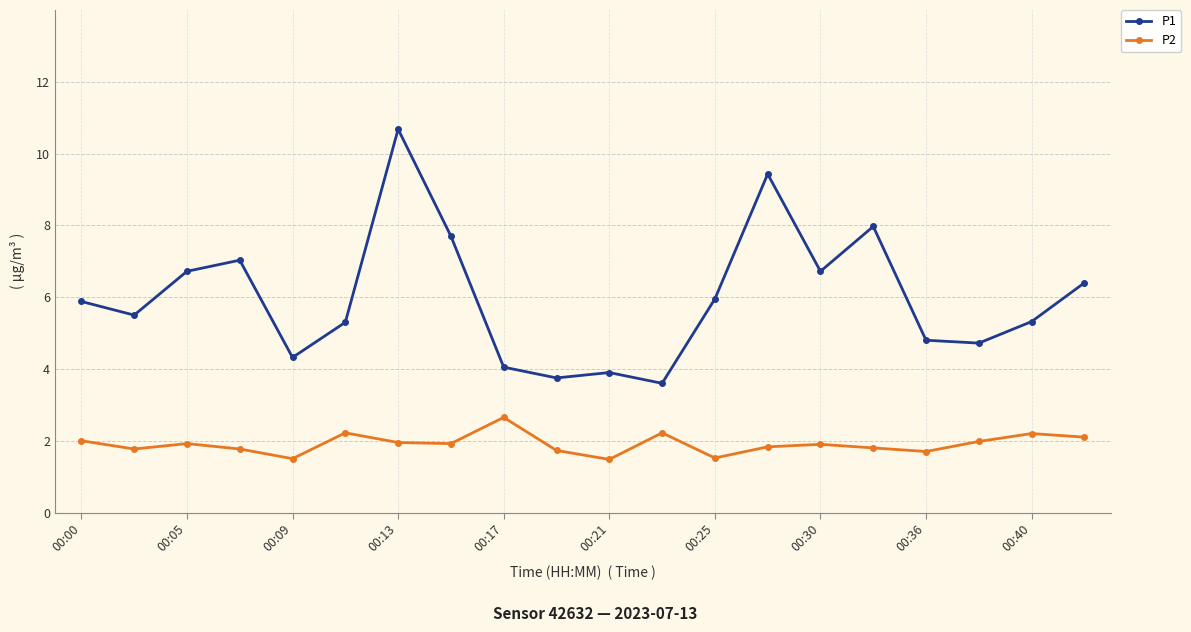

Which series has the largest range (max minus min)?

P1